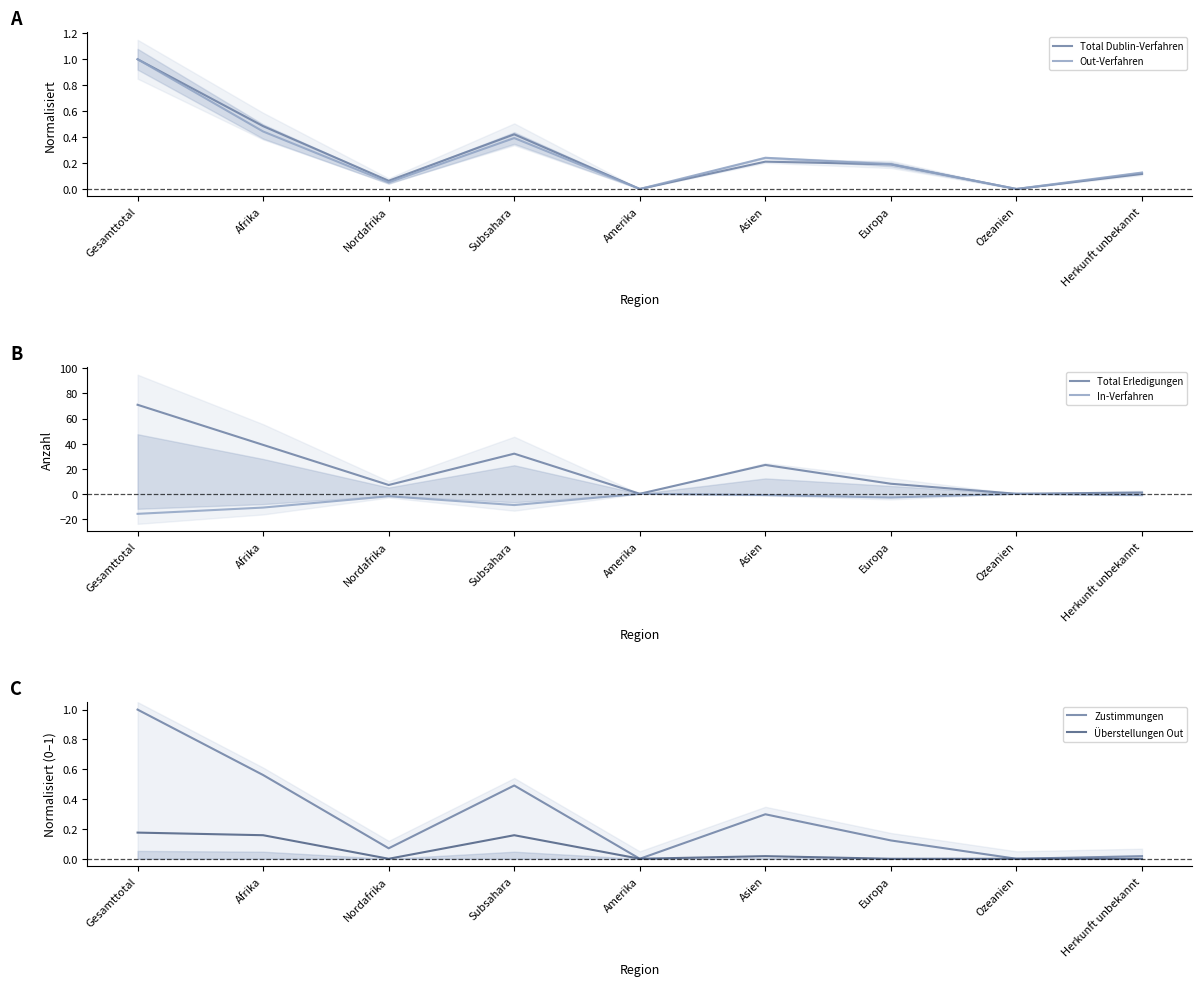

True or false: Zustimmungen and In-Verfahren intersect in this chart.

False